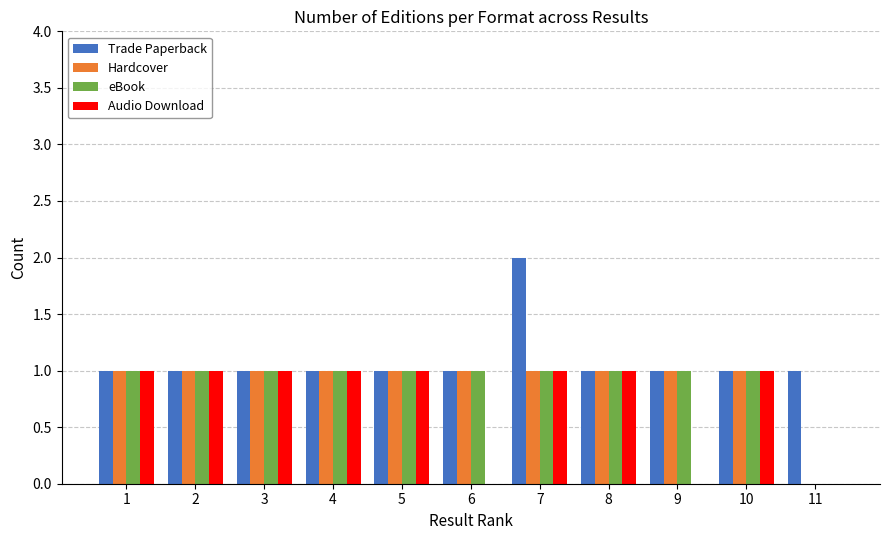

At which category does the chart reach its peak across all series?

7